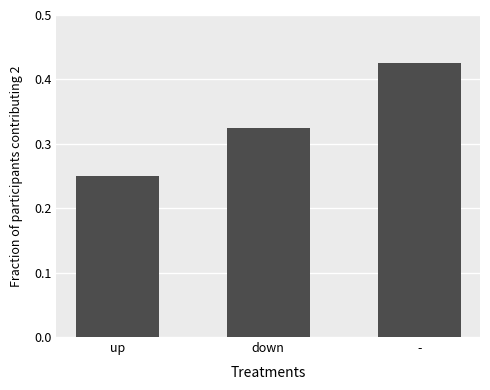

What is the label of the 3rd bar from the right?

up